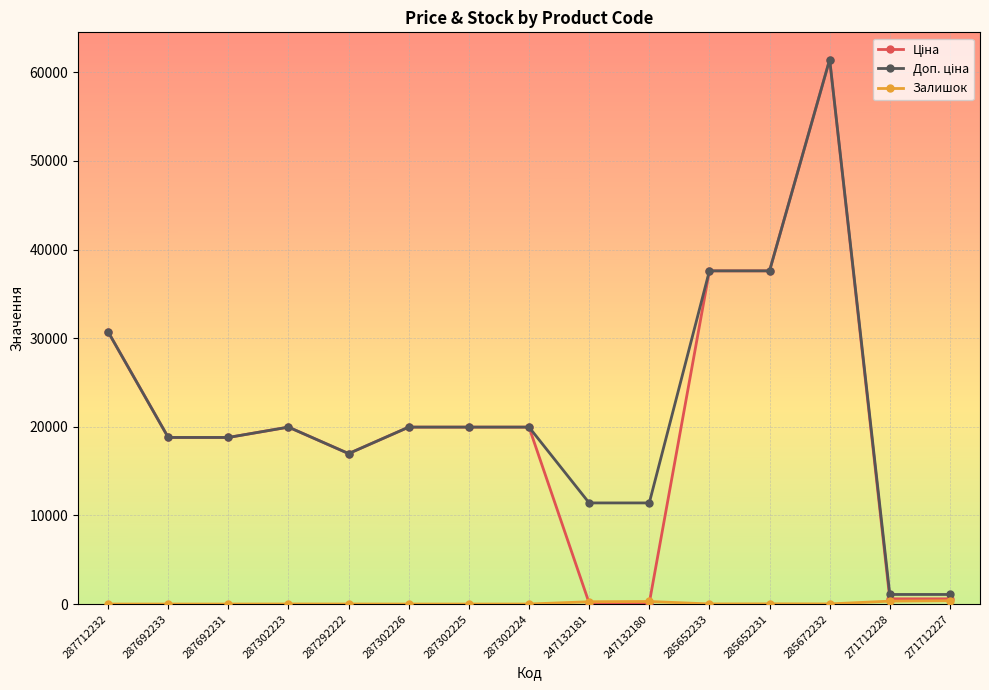

What is the maximum value shown in the chart?

61434.3